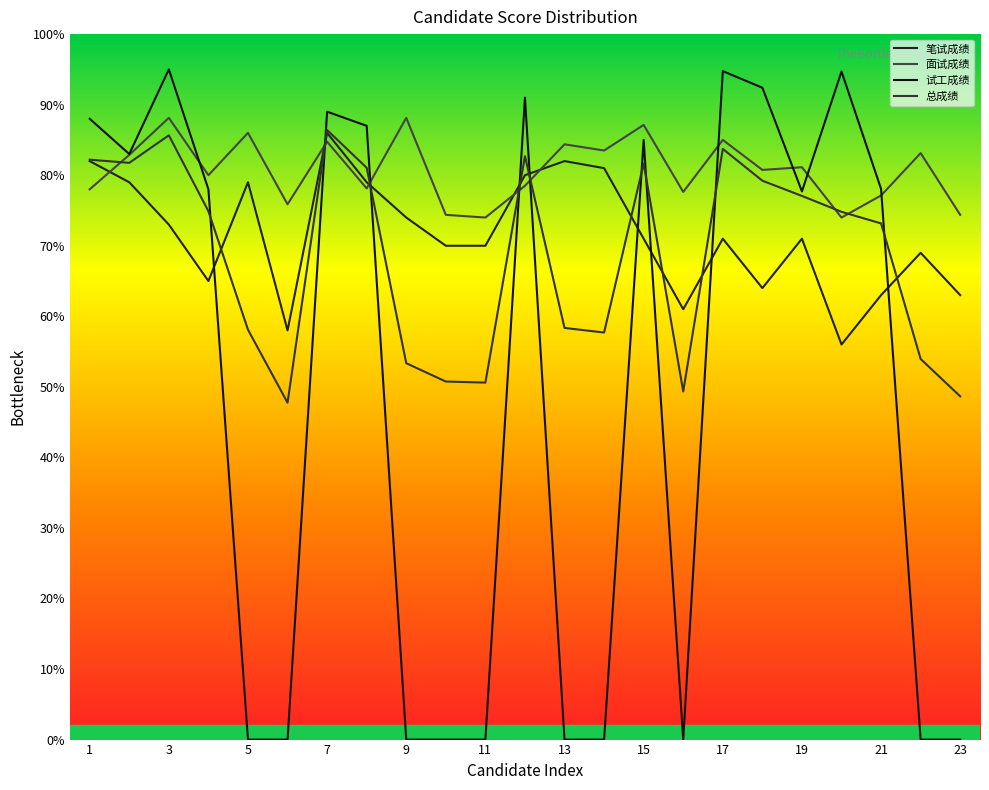

How many lines are shown in the chart?

4